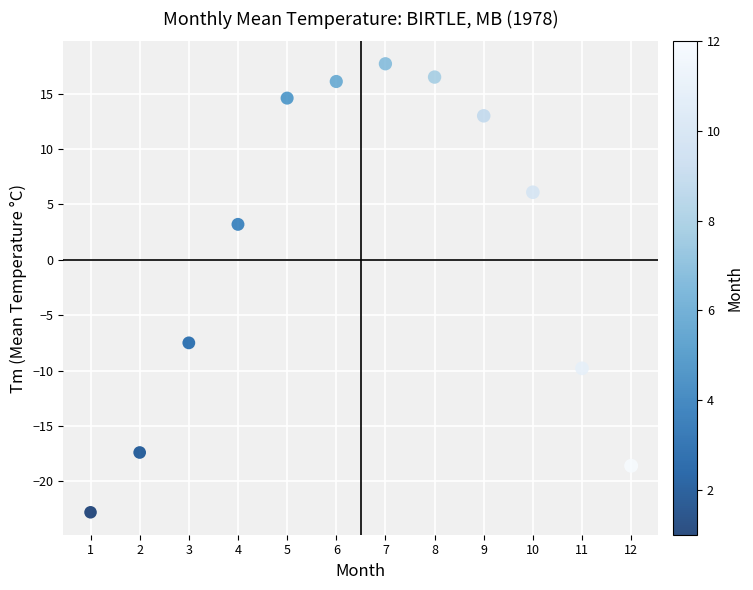

What is the average Y value?

0.9